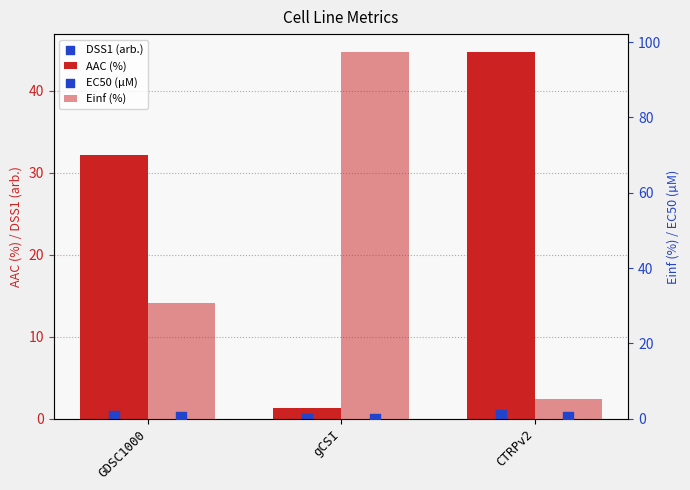

At how many categories does at least one series exceed 88?

1